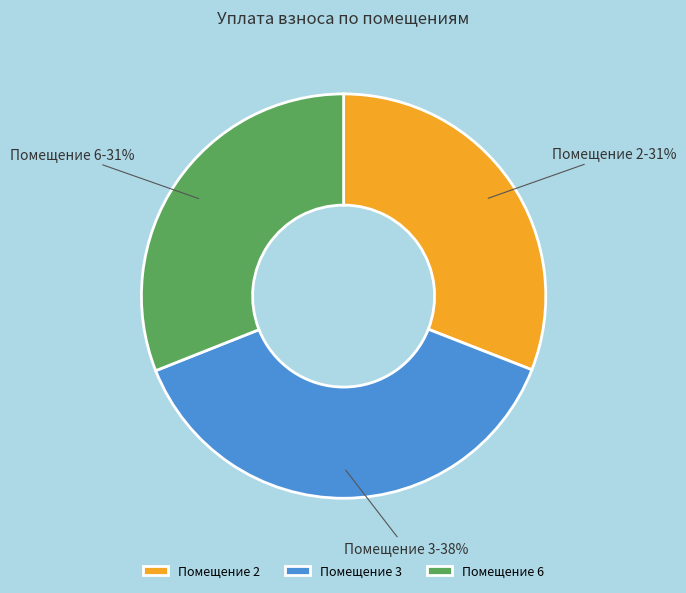

Is the sum of Помещение 2 and Помещение 3 greater than half?

Yes